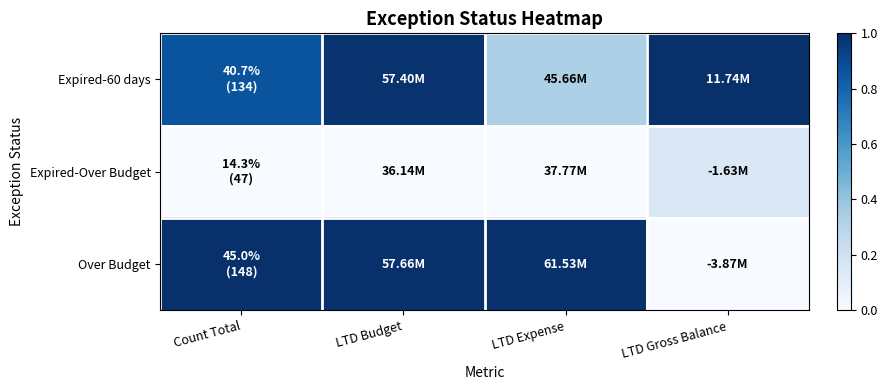

Which label corresponds to the largest value in the chart?

LTD Gross Balance